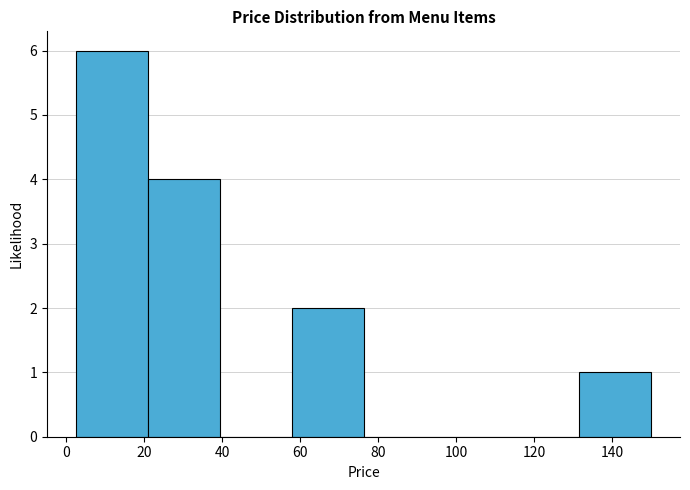

Over which range of the x-axis is the bar tallest?

2 to 20